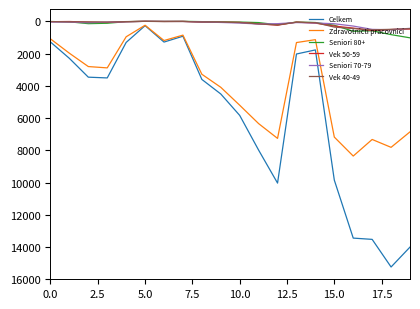

Which series has the largest total across all categories?

Celkem